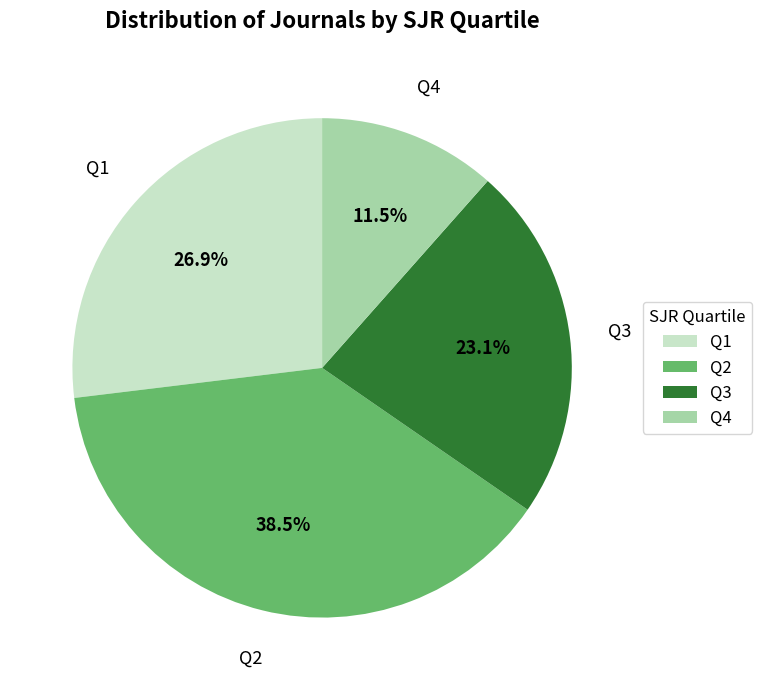

To the nearest percent, what is the combined percentage of Q4 and Q1?

38%